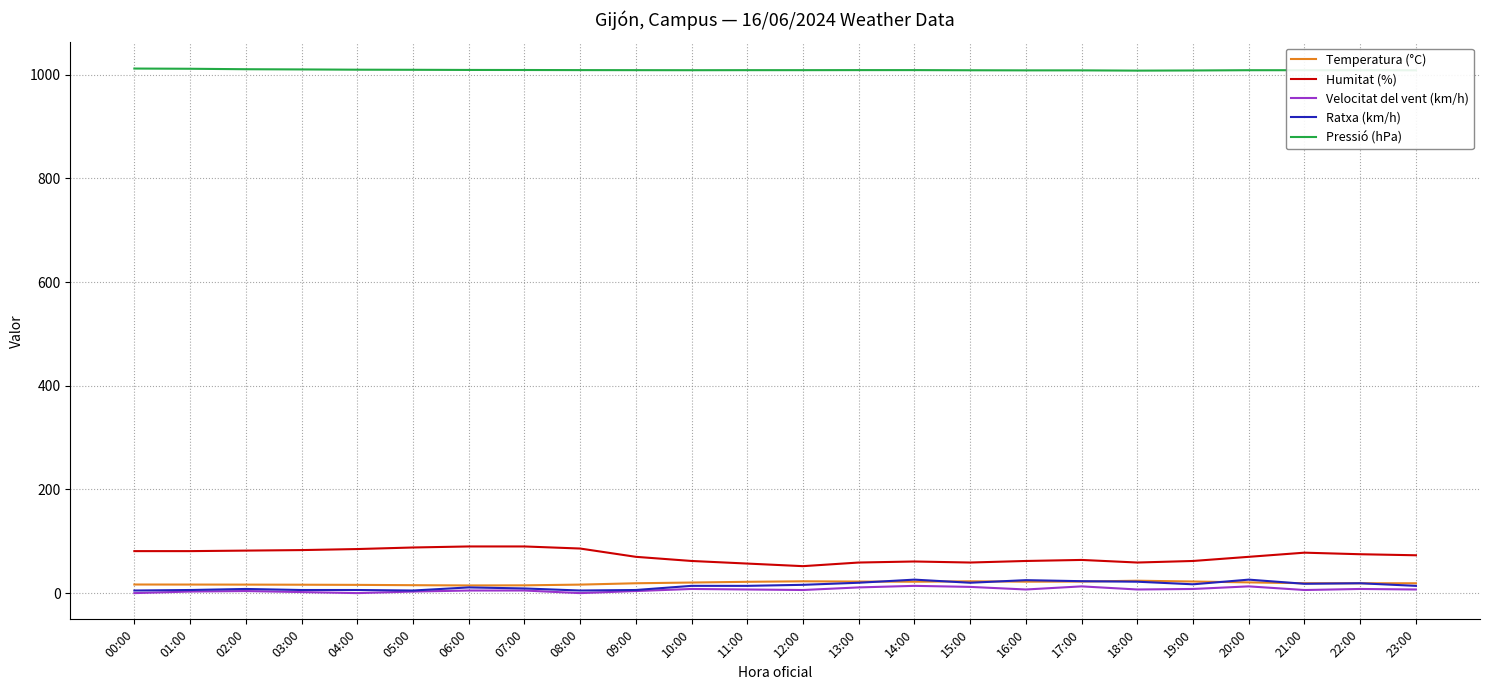

True or false: Velocitat del vent (km/h) has a value of 7.0 at 23:00.

True